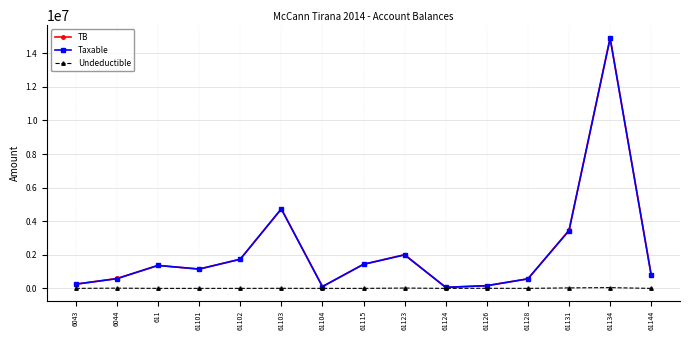

What are all the series names shown in the legend?

TB, Taxable, Undeductible